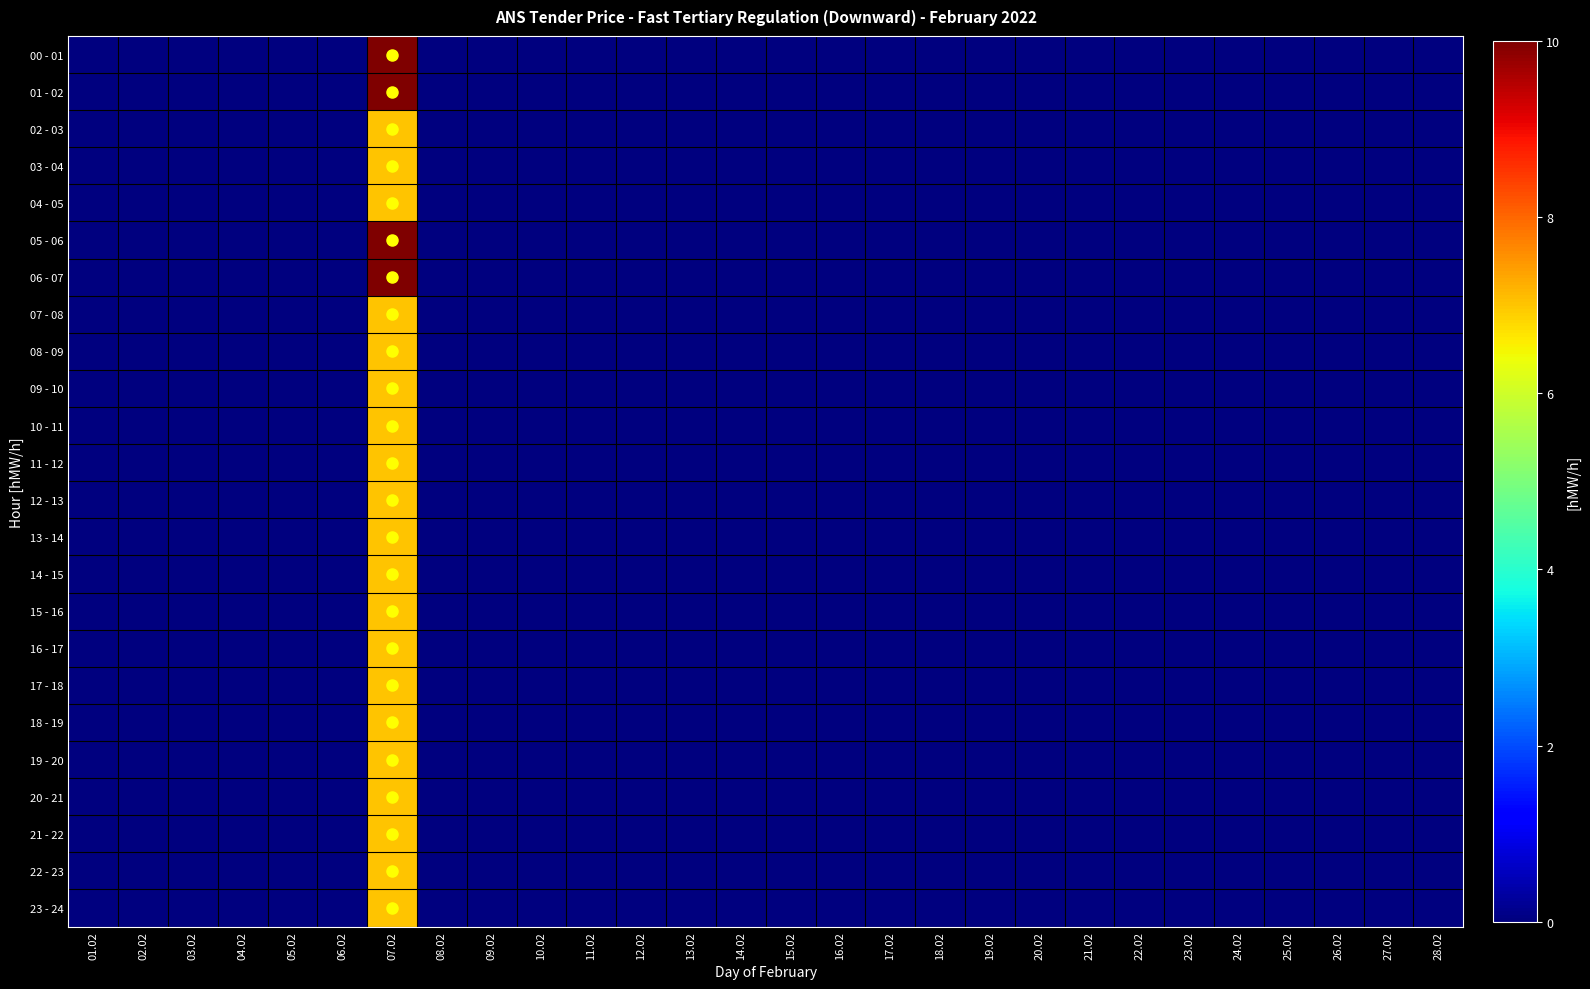

What is the greatest value displayed?

10